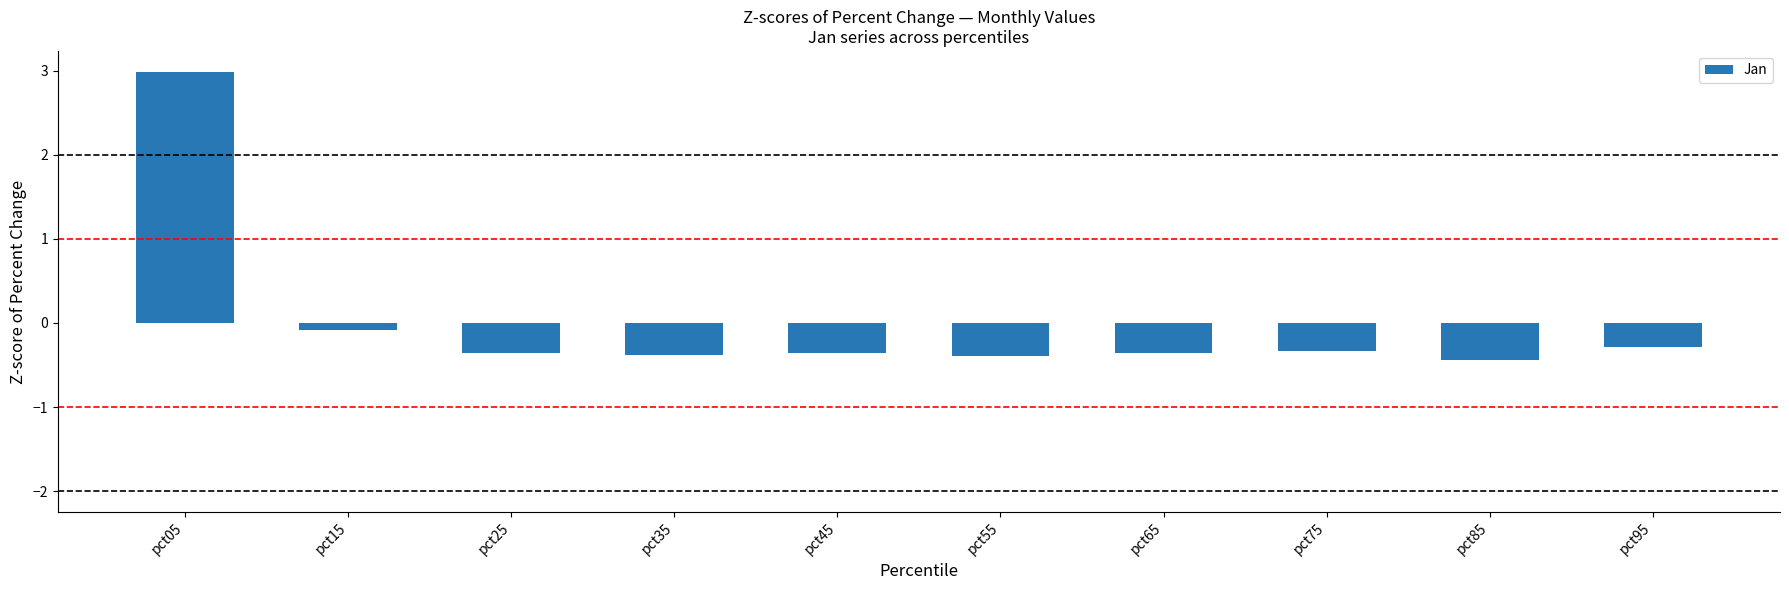

What is the difference between the values at pct05 and pct45?

3.4